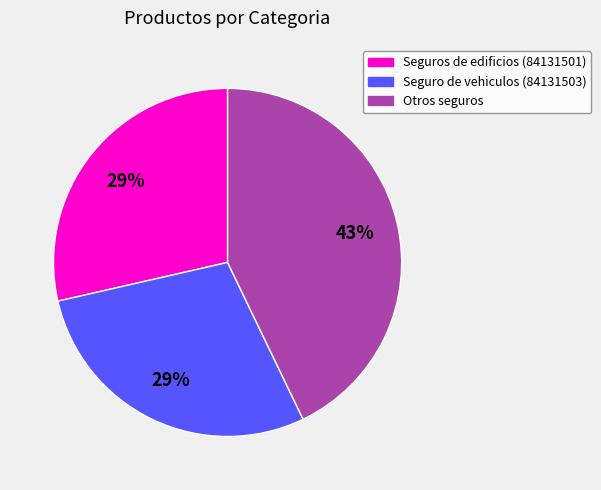

To the nearest percent, what is the average slice percentage?

33%